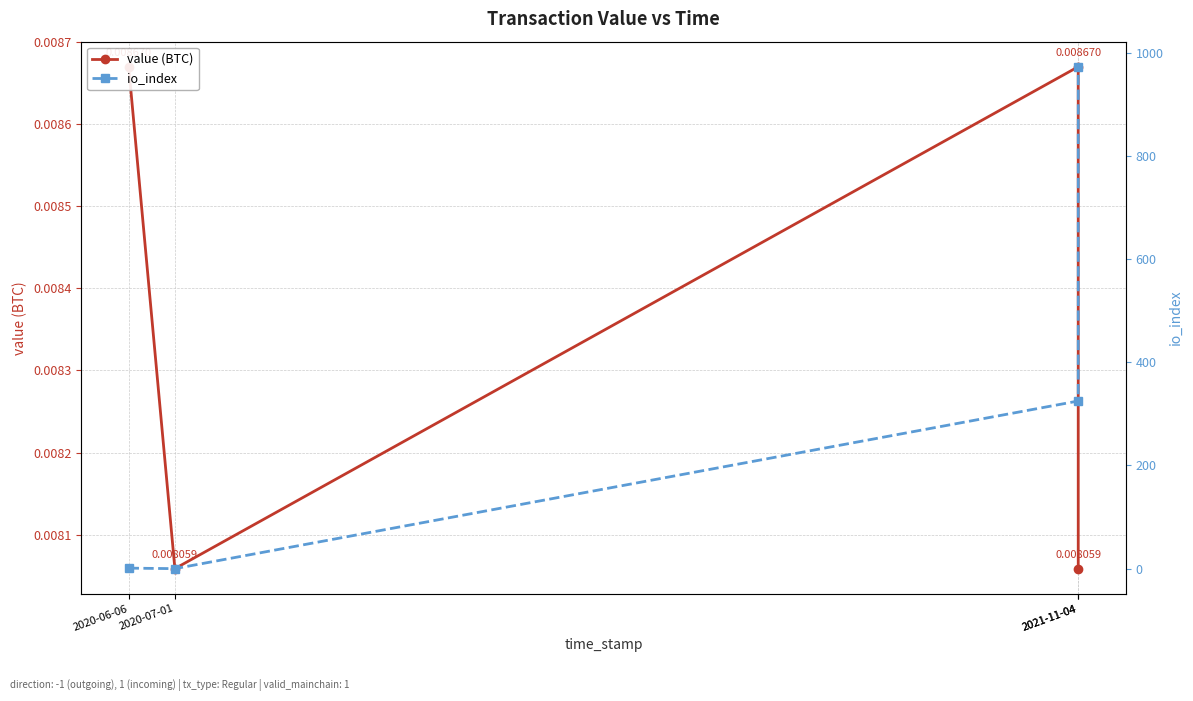

Reading left to right, what are all the values shown in this chart?

value (BTC): 0.0	0.0	0.0	0.0
io_index: 1.0	0.0	325.0	973.0